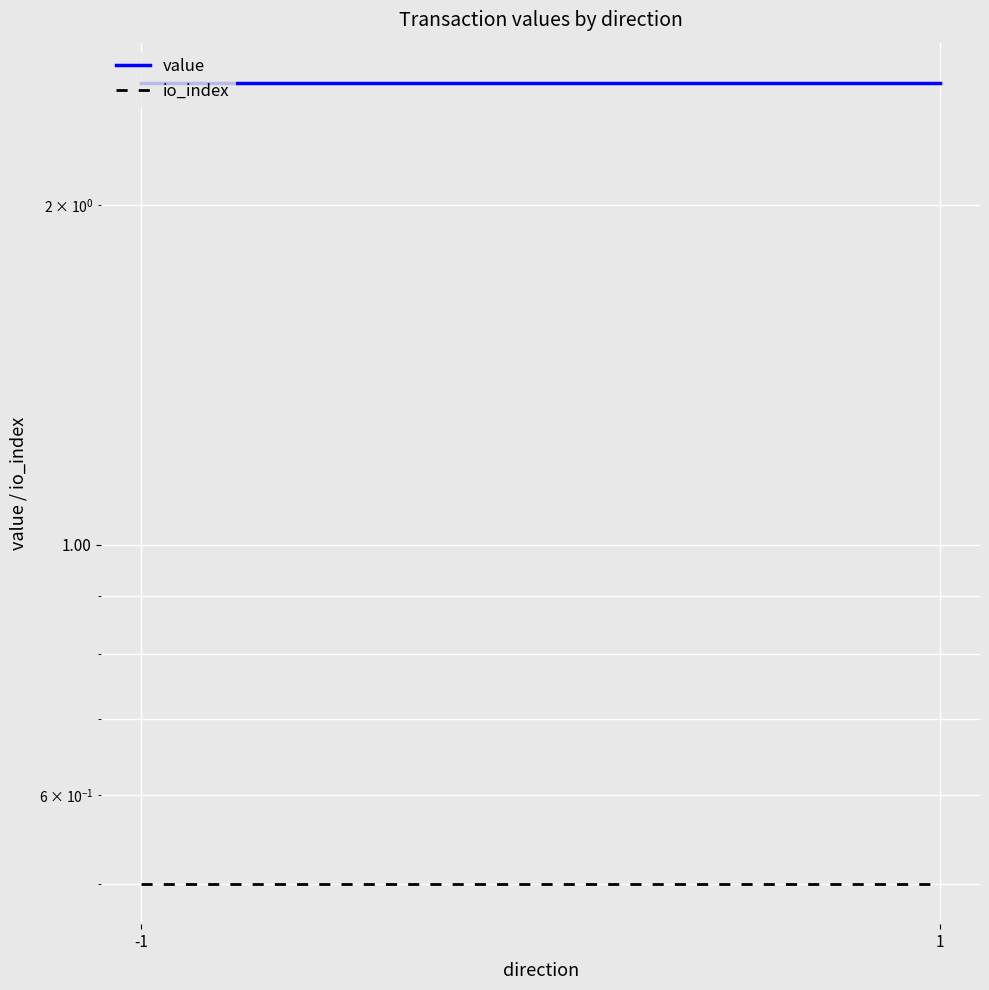

Reading right to left, extract all data points from this chart.

value: 2.6	2.6
io_index: 0.5	0.5